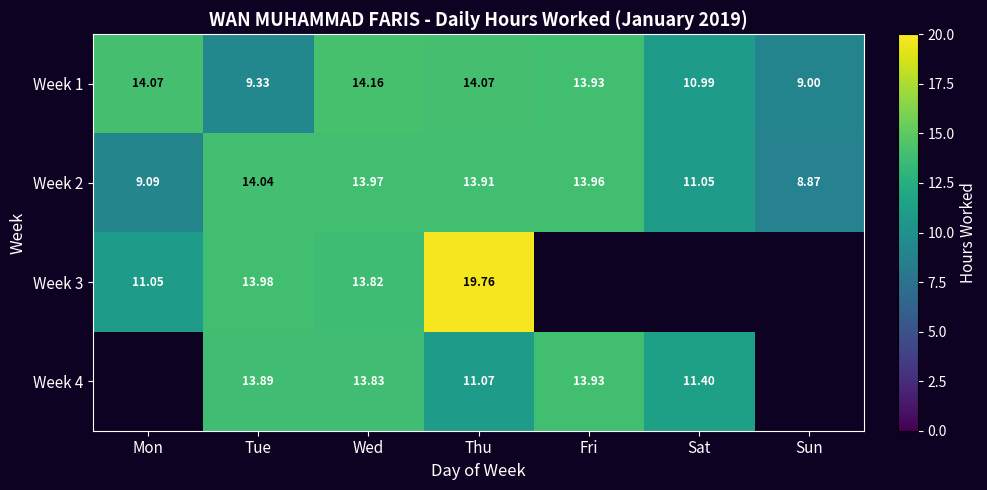

Count the number of categories in the chart.

7